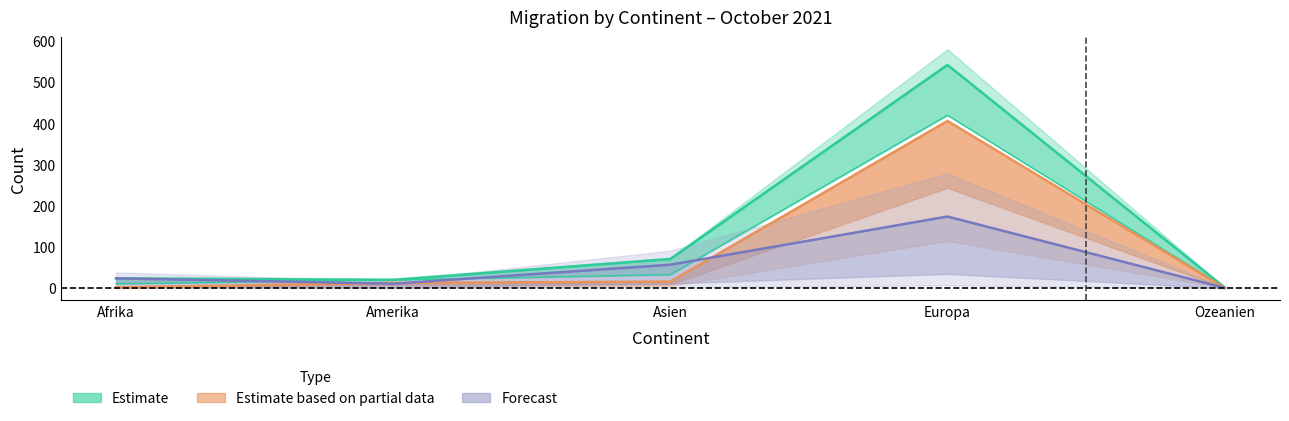

Where does the Effektive_Einwanderung series first go above 13?

Asien